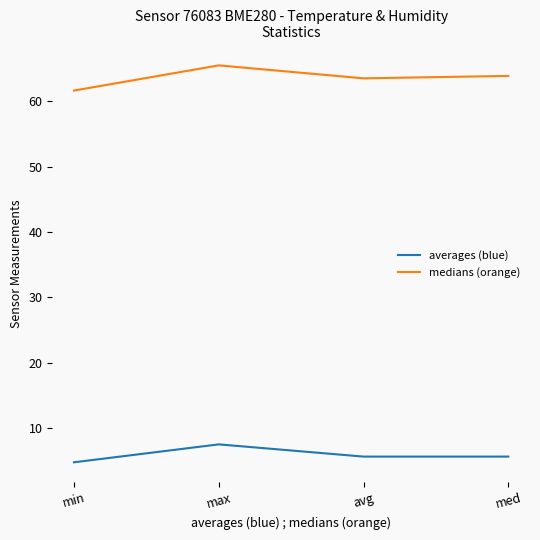

Rank the series at med from lowest to highest value.

averages (blue), medians (orange)